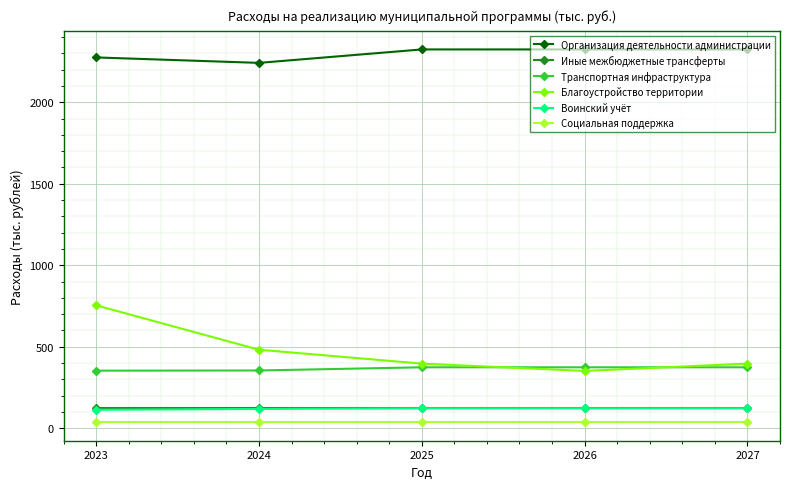

Which series has the largest total across all categories?

Организация деятельности администрации